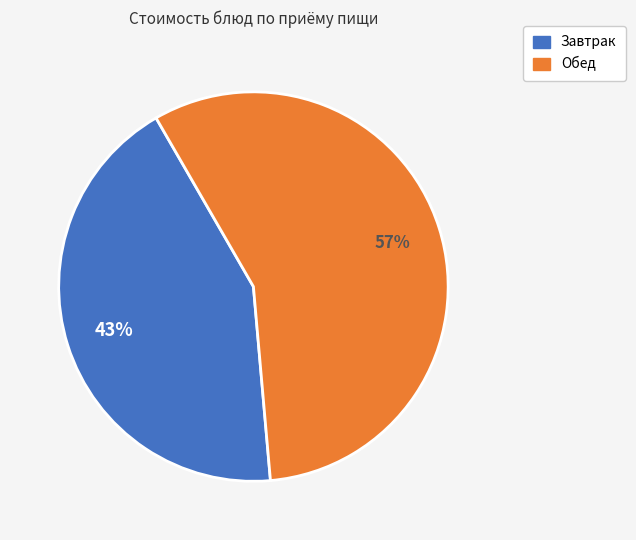

How many segments does this pie chart have?

2